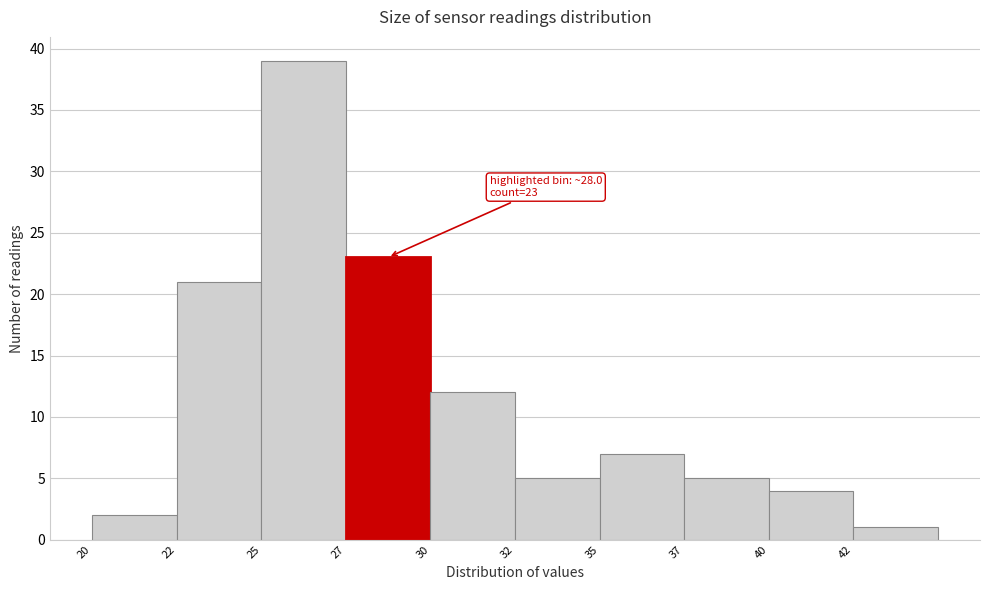

Reading right to left, list all the values displayed in this chart.

1	4	5	7	5	12	23	39	21	2